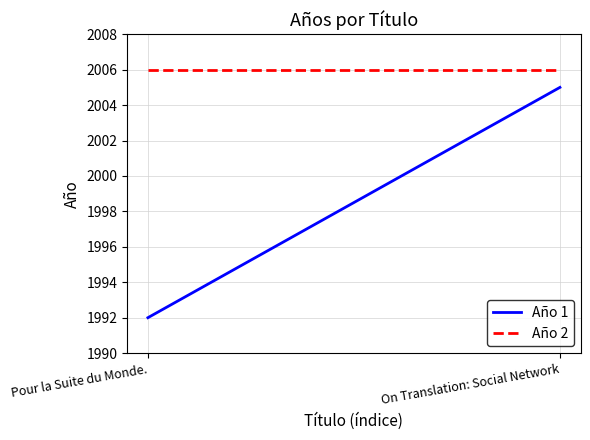

Between Pour la Suite du Monde. and On Translation: Social Network, which is larger?

On Translation: Social Network